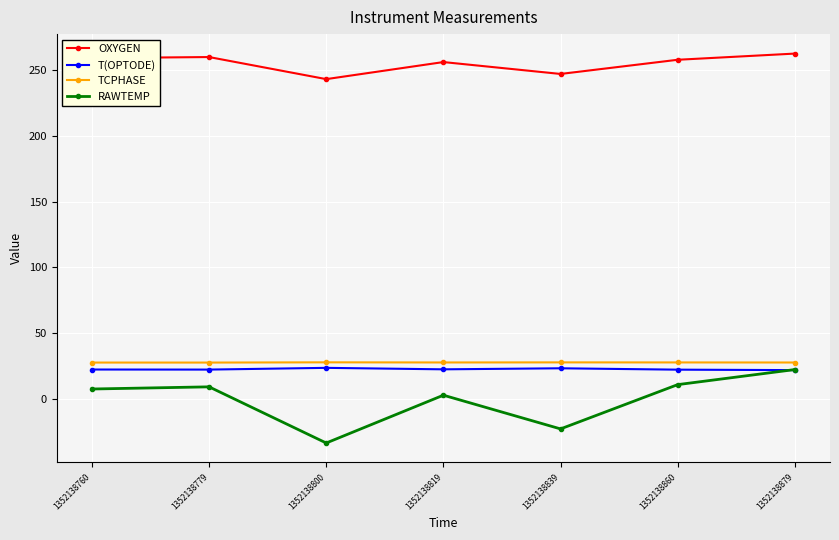

The value of TCPHASE at 1352138839 is 17.1. True or false?

False